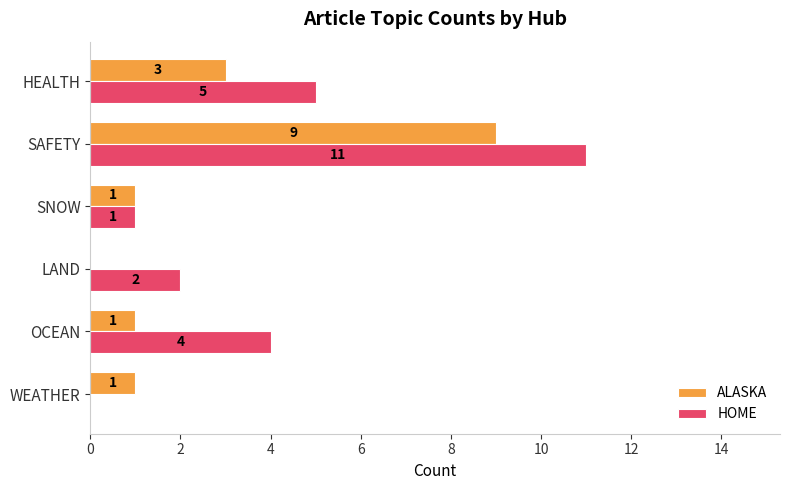

Is it true that HOME equals 1 at SNOW?

True